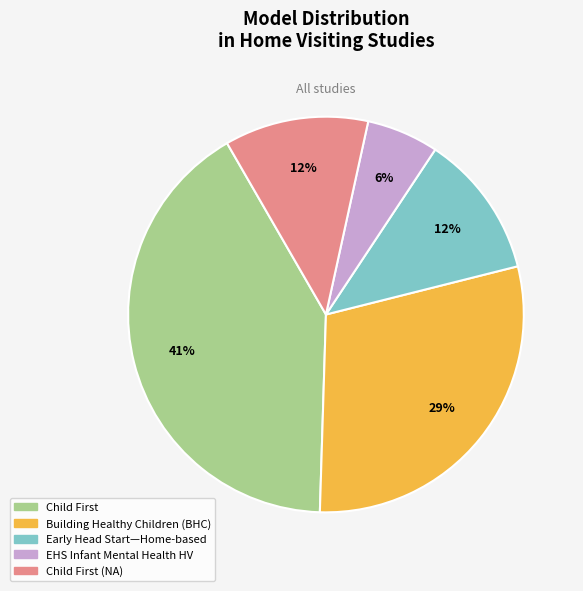

Is there a majority slice in this chart?

No